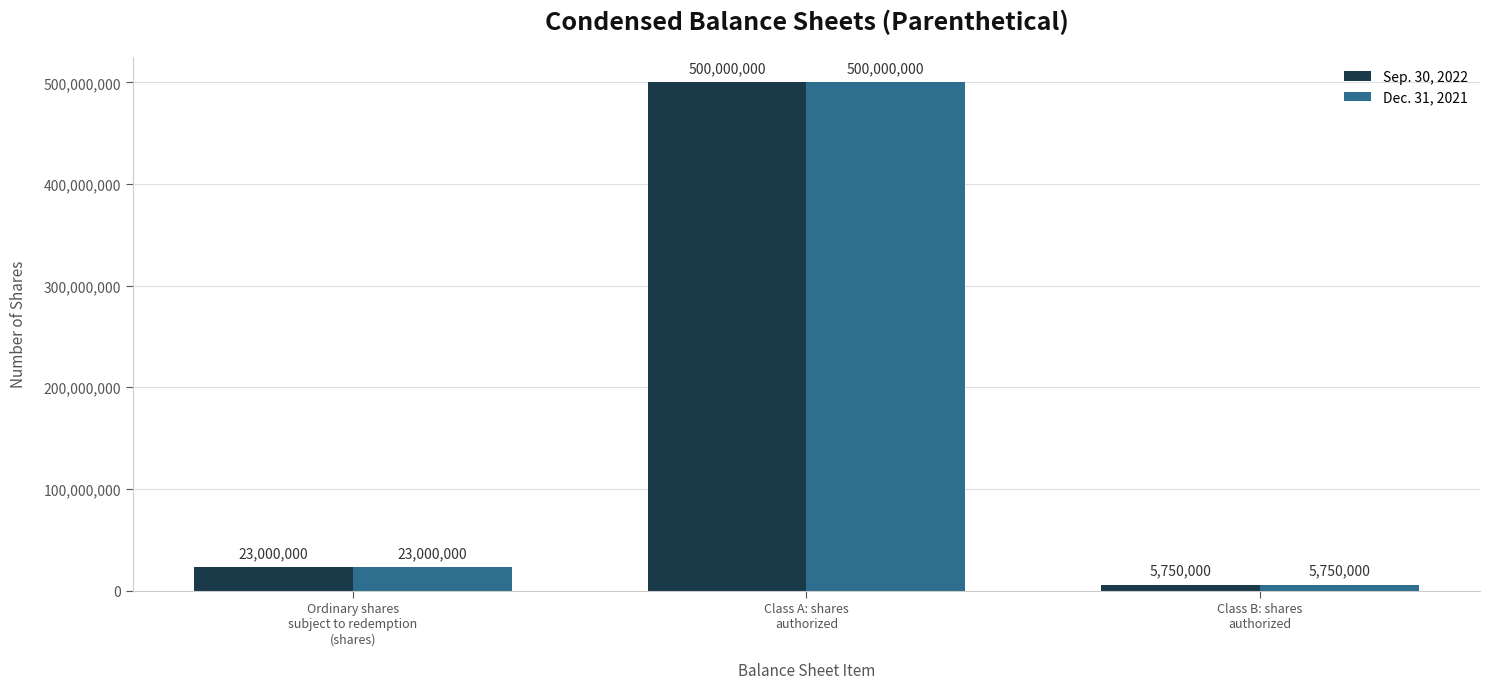

Reading left to right, what are all the values shown in this chart?

Sep. 30, 2022: 23000000	500000000	5750000
Dec. 31, 2021: 23000000	500000000	5750000